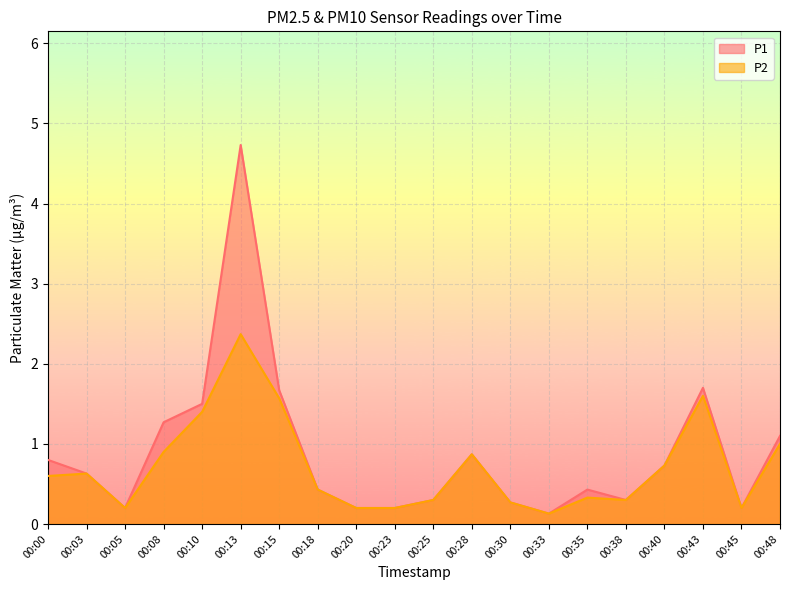

Where is P2 nearest to the value 1?

00:48